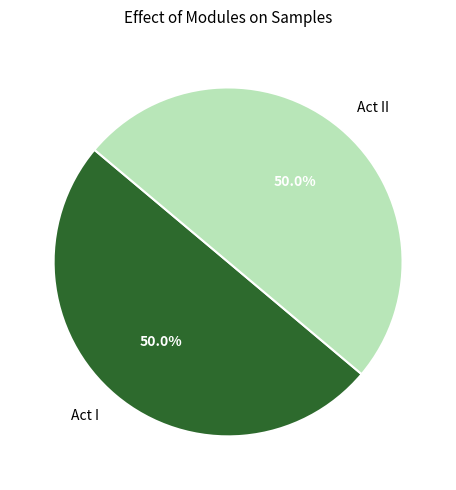

What is the ratio of the value at Act II to the value at Act I?

1.0